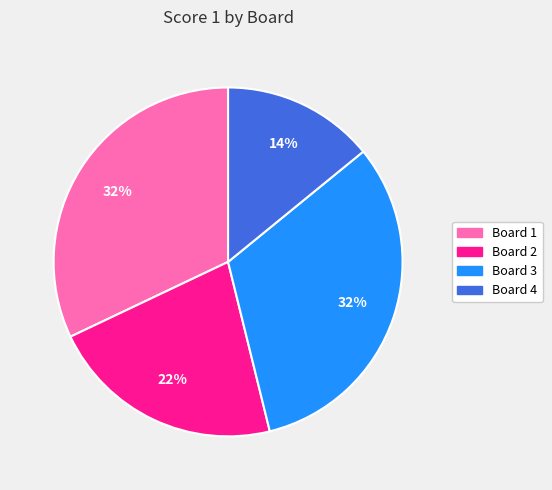

The Board 4 slice represents 1% of the pie. True or false?

False